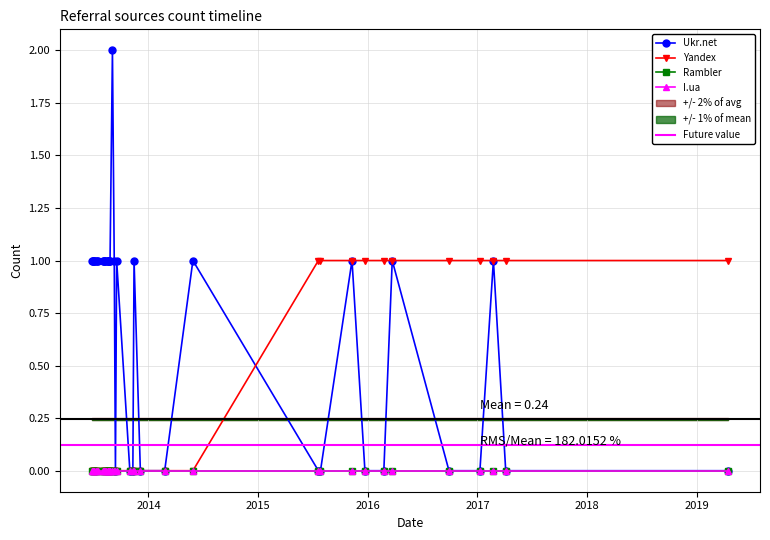

Rank the categories by Yandex value from highest to lowest.

2019-04-16, 2017-04-05, 2017-02-23, 2017-01-09, 2016-09-28, 2016-03-23, 2016-02-24, 2015-12-23, 2015-11-10, 2015-07-28, 2015-07-21, 2014-05-29, 2014-02-24, 2013-12-05, 2013-11-14, 2013-11-10, 2013-10-31, 2013-09-17, 2013-09-13, 2013-09-09, 2013-09-03, 2013-08-26, 2013-08-23, 2013-08-22, 2013-08-21, 2013-08-20, 2013-08-19, 2013-08-13, 2013-08-10, 2013-08-06, 2013-08-05, 2013-08-04, 2013-07-18, 2013-07-13, 2013-07-09, 2013-07-05, 2013-07-02, 2013-06-30, 2013-06-29, 2013-06-26